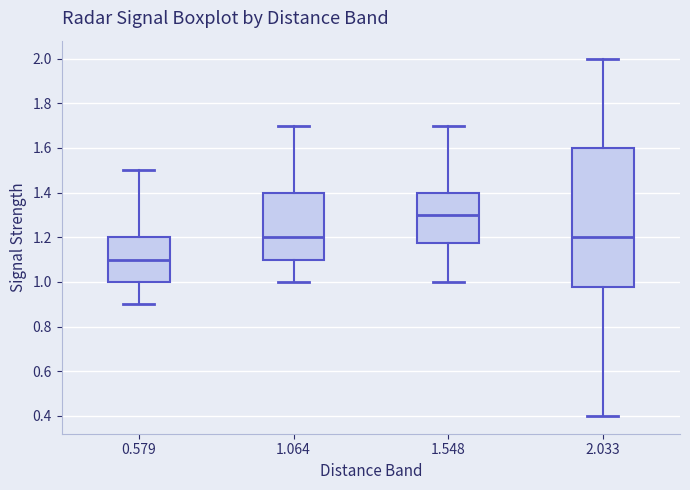

Where is the upper edge of the box at x = 1.064 on the y-axis? The values are not printed on the chart, so give them approximately, as read against the axis.

1.40